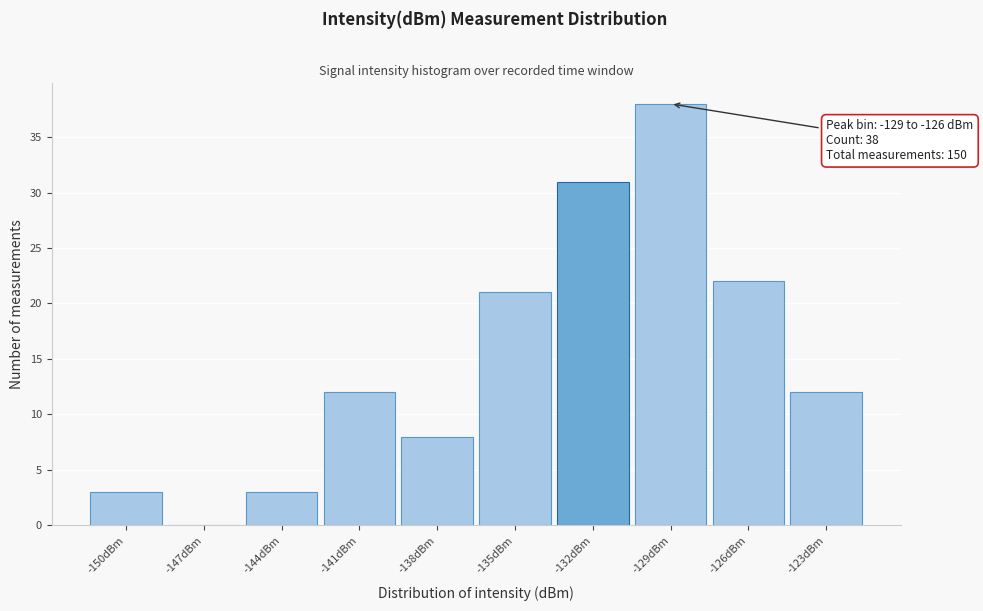

Reading left to right, what are all the values shown in this chart?

-150dBm=3	-147dBm=0	-144dBm=3	-141dBm=12	-138dBm=8	-135dBm=21	-132dBm=31	-129dBm=38	-126dBm=22	-123dBm=12